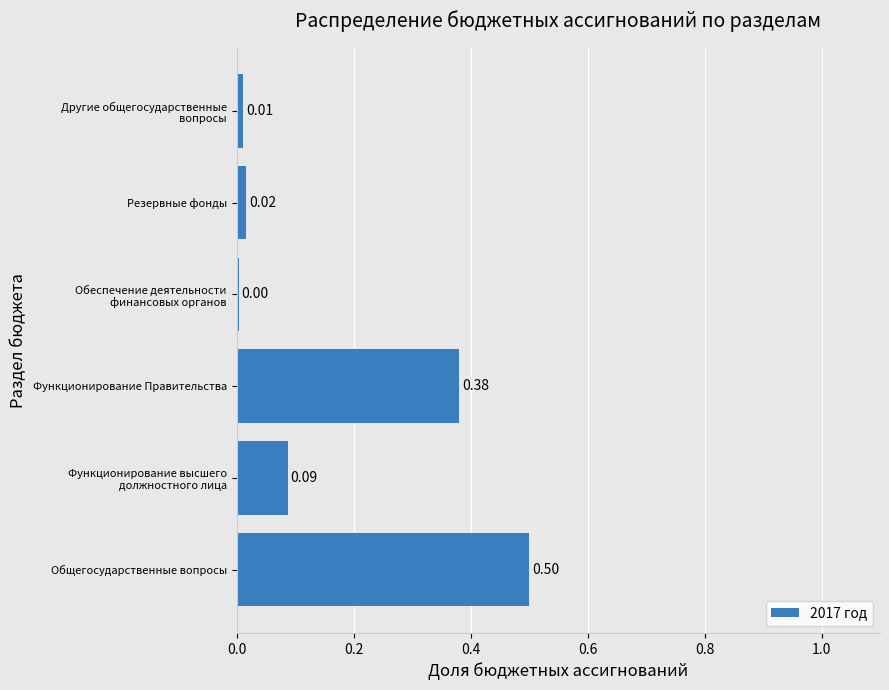

List the labels in order of value, largest first.

Общегосударственные вопросы, Функционирование Правительства, Функционирование высшего
должностного лица, Резервные фонды, Другие общегосударственные
вопросы, Обеспечение деятельности
финансовых органов